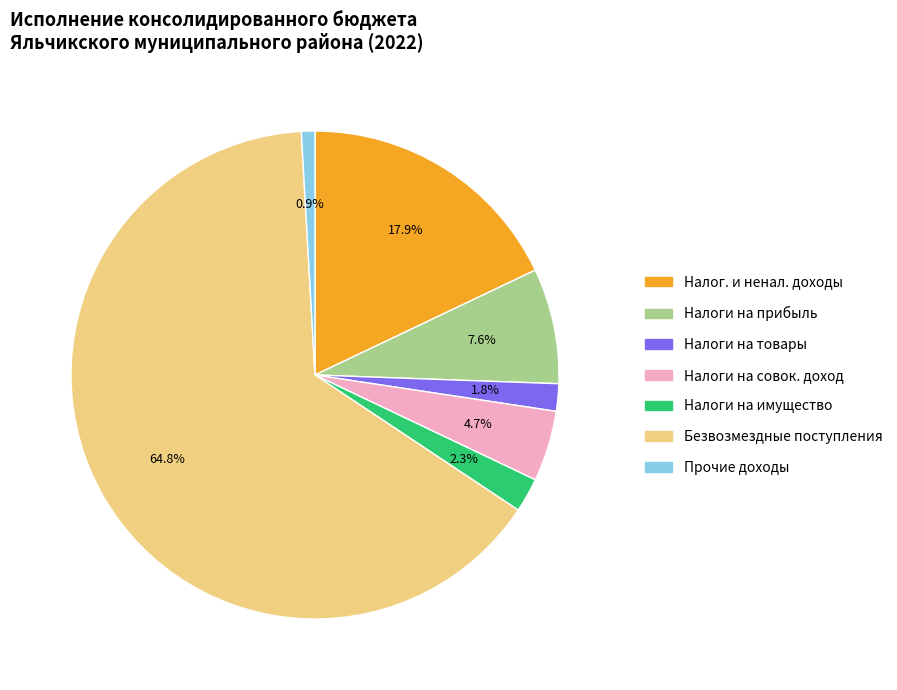

Is there a majority slice in this chart?

Yes